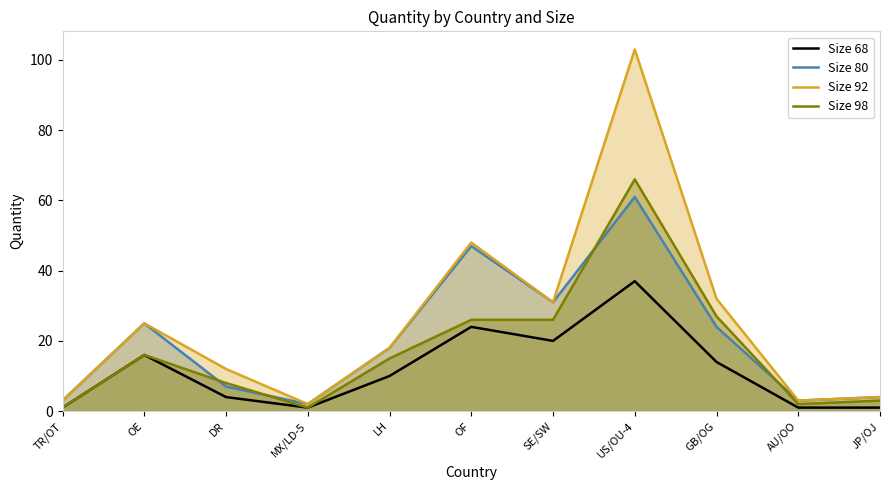

Rank the series by their average value, from lowest to highest.

Size 68, Size 98, Size 80, Size 92